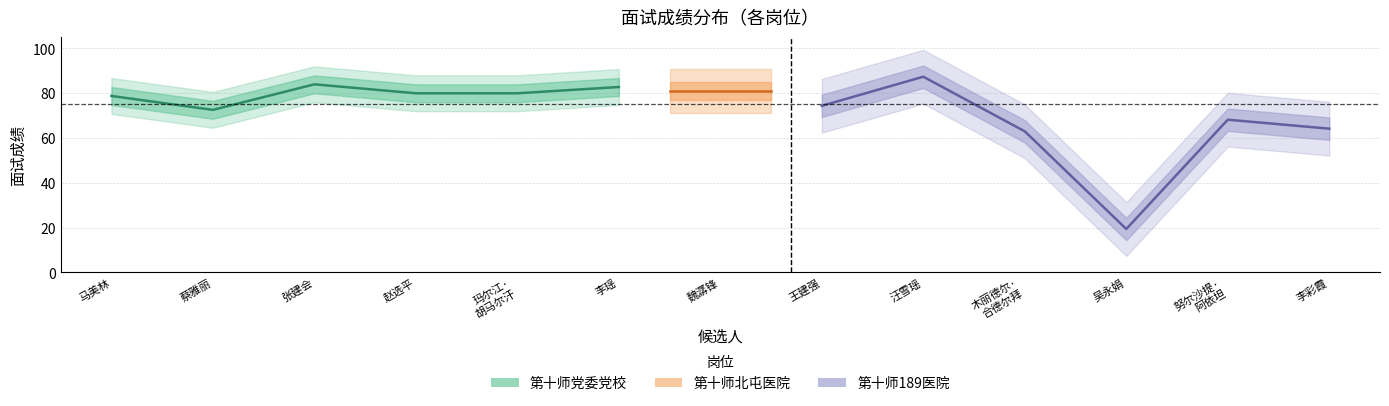

In 第十师党委党校, how many points are lower than both neighbors (excluding endpoints)?

1